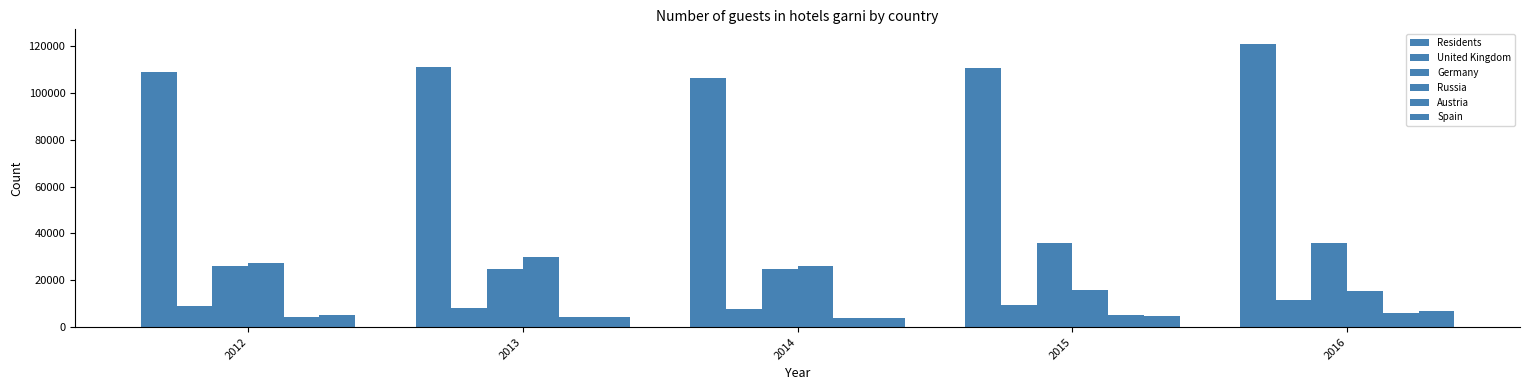

What value does the Austria series have at 2012, to the nearest 10?

4290